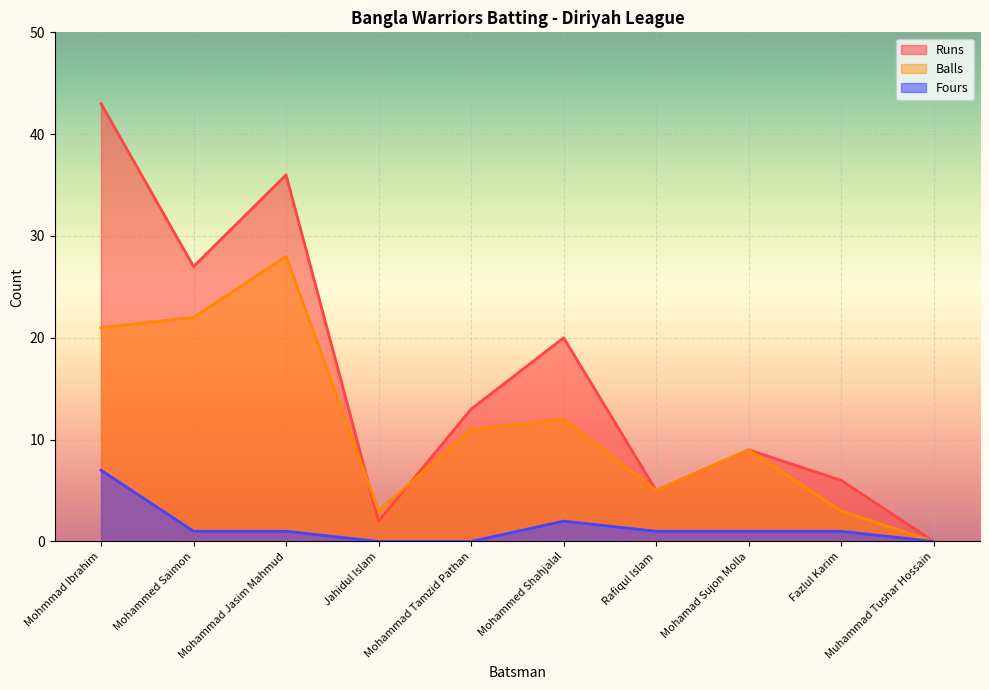

What is the difference between the Balls values at Mohammed Shahjalal and Muhammad Tushar Hossain?

12